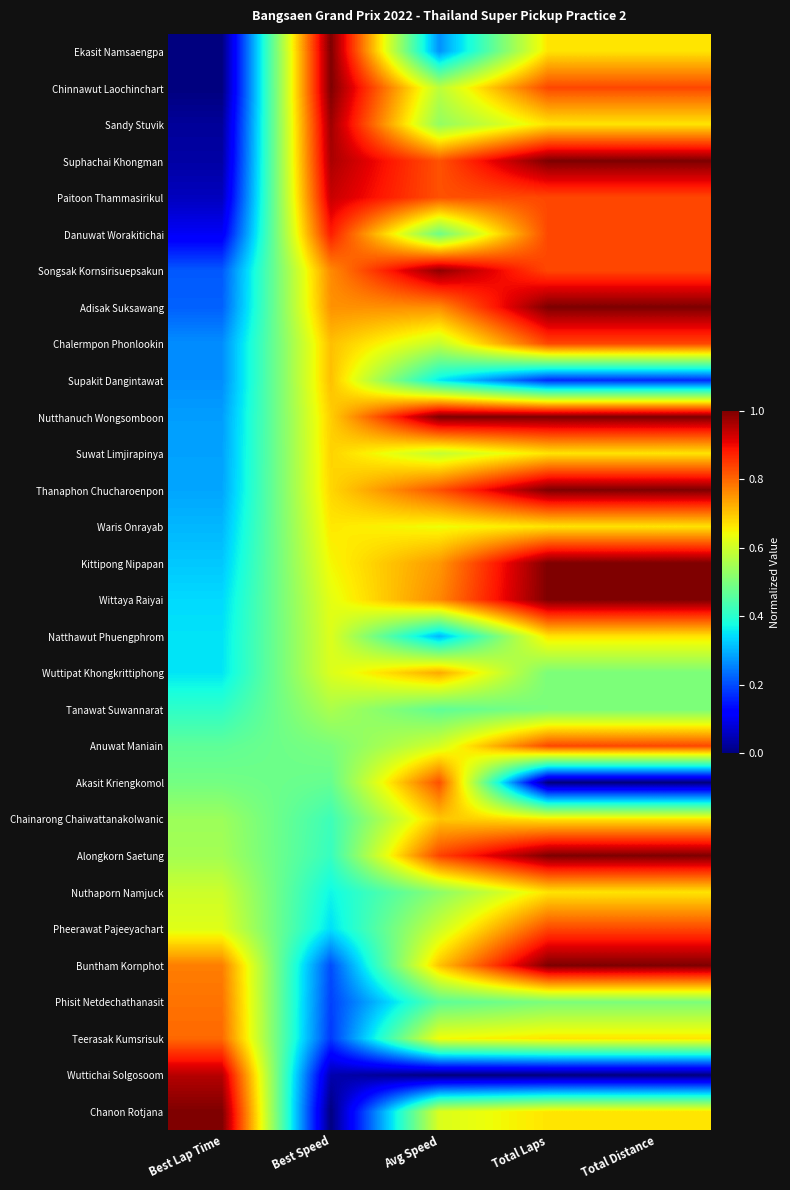

Reading left to right, list all the values displayed in this chart.

Ekasit Namsaengpa: Best Lap Time=0.0	Best Speed=1.0	Avg Speed=0.3	Total Laps=0.7	Total Distance=0.7
Chinnawut Laochinchart: Best Lap Time=0.0	Best Speed=1.0	Avg Speed=0.6	Total Laps=0.8	Total Distance=0.8
Sandy Stuvik: Best Lap Time=0.0	Best Speed=1.0	Avg Speed=0.5	Total Laps=0.7	Total Distance=0.7
Suphachai Khongman: Best Lap Time=0.0	Best Speed=1.0	Avg Speed=0.8	Total Laps=1.0	Total Distance=1.0
Paitoon Thammasirikul: Best Lap Time=0.1	Best Speed=0.9	Avg Speed=0.8	Total Laps=0.8	Total Distance=0.8
Danuwat Worakitichai: Best Lap Time=0.1	Best Speed=0.9	Avg Speed=0.5	Total Laps=0.8	Total Distance=0.8
Songsak Kornsirisuepsakun: Best Lap Time=0.2	Best Speed=0.8	Avg Speed=1.0	Total Laps=0.8	Total Distance=0.8
Adisak Suksawang: Best Lap Time=0.2	Best Speed=0.8	Avg Speed=0.8	Total Laps=1.0	Total Distance=1.0
Chalermpon Phonlookin: Best Lap Time=0.3	Best Speed=0.7	Avg Speed=0.6	Total Laps=0.8	Total Distance=0.8
Supakit Dangintawat: Best Lap Time=0.3	Best Speed=0.7	Avg Speed=0.4	Total Laps=0.2	Total Distance=0.2
Nutthanuch Wongsomboon: Best Lap Time=0.3	Best Speed=0.7	Avg Speed=1.0	Total Laps=1.0	Total Distance=1.0
Suwat Limjirapinya: Best Lap Time=0.3	Best Speed=0.7	Avg Speed=0.6	Total Laps=0.7	Total Distance=0.7
Thanaphon Chucharoenpon: Best Lap Time=0.3	Best Speed=0.7	Avg Speed=0.8	Total Laps=1.0	Total Distance=1.0
Waris Onrayab: Best Lap Time=0.3	Best Speed=0.7	Avg Speed=0.6	Total Laps=0.7	Total Distance=0.7
Kittipong Nipapan: Best Lap Time=0.3	Best Speed=0.6	Avg Speed=0.7	Total Laps=1.0	Total Distance=1.0
Wittaya Raiyai: Best Lap Time=0.3	Best Speed=0.6	Avg Speed=0.8	Total Laps=1.0	Total Distance=1.0
Natthawut Phuengphrom: Best Lap Time=0.3	Best Speed=0.6	Avg Speed=0.3	Total Laps=0.7	Total Distance=0.7
Wuttipat Khongkrittiphong: Best Lap Time=0.4	Best Speed=0.6	Avg Speed=0.7	Total Laps=0.5	Total Distance=0.5
Tanawat Suwannarat: Best Lap Time=0.4	Best Speed=0.6	Avg Speed=0.5	Total Laps=0.5	Total Distance=0.5
Anuwat Maniain: Best Lap Time=0.5	Best Speed=0.5	Avg Speed=0.6	Total Laps=0.8	Total Distance=0.8
Akasit Kriengkomol: Best Lap Time=0.5	Best Speed=0.5	Avg Speed=0.8	Total Laps=0.0	Total Distance=0.0
Chainarong Chaiwattanakolwanic: Best Lap Time=0.5	Best Speed=0.4	Avg Speed=0.7	Total Laps=0.7	Total Distance=0.7
Alongkorn Saetung: Best Lap Time=0.5	Best Speed=0.4	Avg Speed=0.8	Total Laps=1.0	Total Distance=1.0
Nuthaporn Namjuck: Best Lap Time=0.6	Best Speed=0.4	Avg Speed=0.5	Total Laps=0.7	Total Distance=0.7
Pheerawat Pajeeyachart: Best Lap Time=0.6	Best Speed=0.3	Avg Speed=0.6	Total Laps=0.8	Total Distance=0.8
Buntham Kornphot: Best Lap Time=0.8	Best Speed=0.2	Avg Speed=0.7	Total Laps=1.0	Total Distance=1.0
Phisit Netdechathanasit: Best Lap Time=0.8	Best Speed=0.2	Avg Speed=0.5	Total Laps=0.5	Total Distance=0.5
Teerasak Kumsrisuk: Best Lap Time=0.8	Best Speed=0.2	Avg Speed=0.6	Total Laps=0.7	Total Distance=0.7
Wuttichai Solgosoom: Best Lap Time=1.0	Best Speed=0.0	Avg Speed=0.0	Total Laps=0.0	Total Distance=0.0
Chanon Rotjana: Best Lap Time=1.0	Best Speed=0.0	Avg Speed=0.6	Total Laps=0.7	Total Distance=0.7